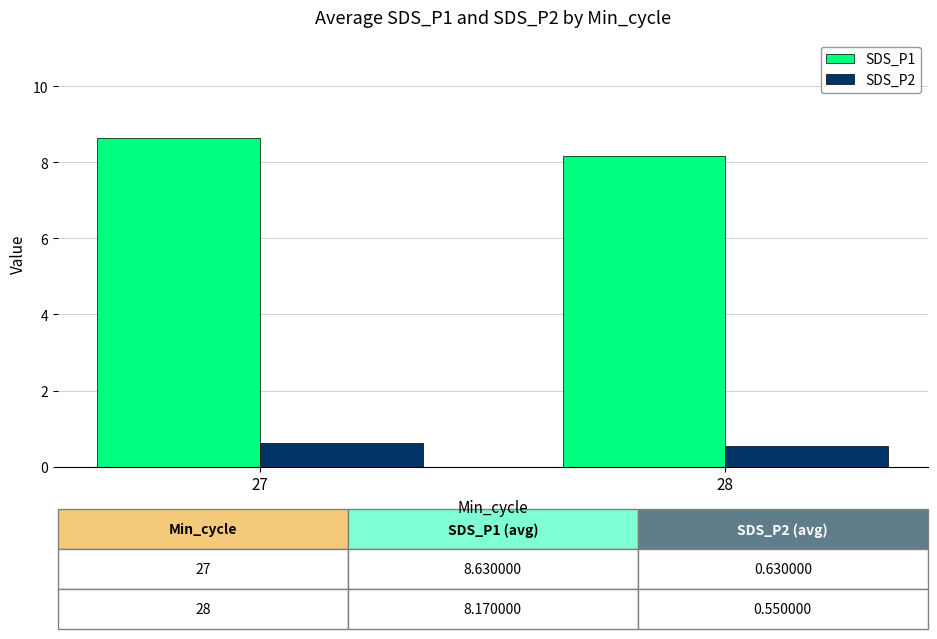

Does the chart contain stacked bars?

No